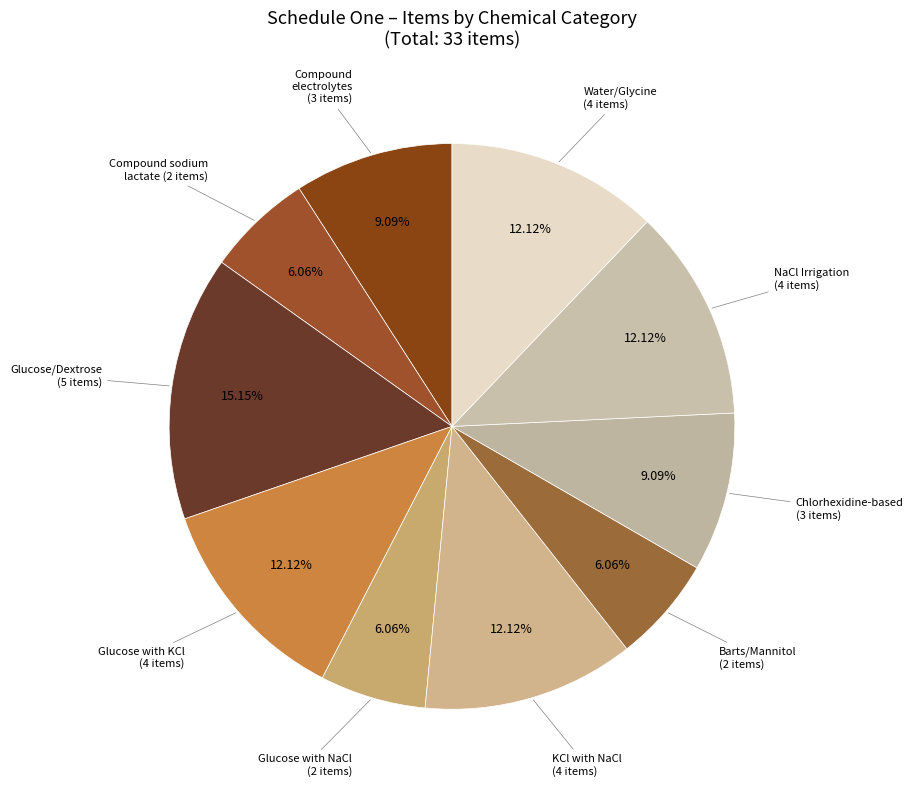

How many slices are in this pie chart?

10